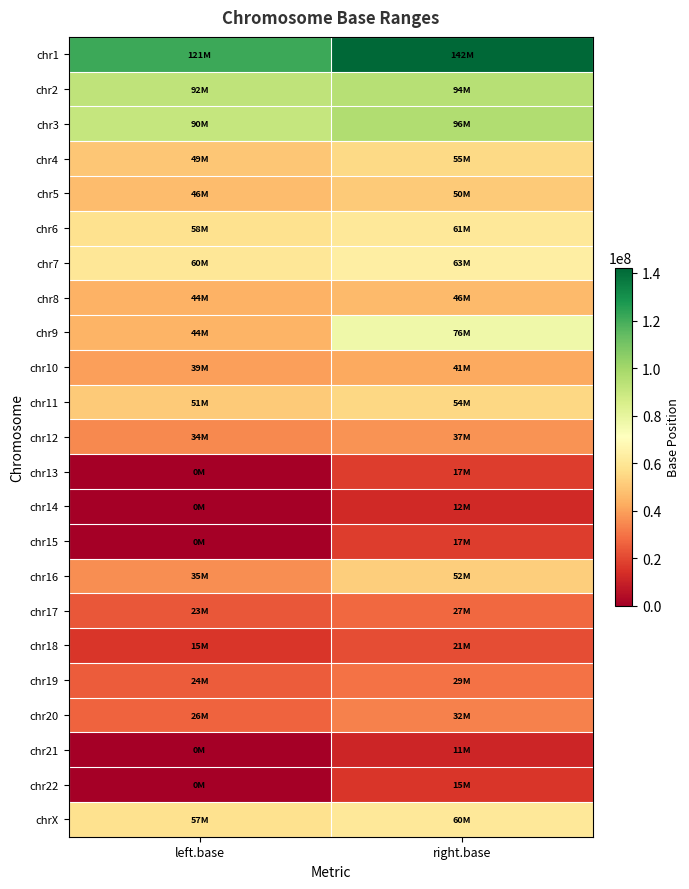

Which label corresponds to the smallest value in the chart?

left.base